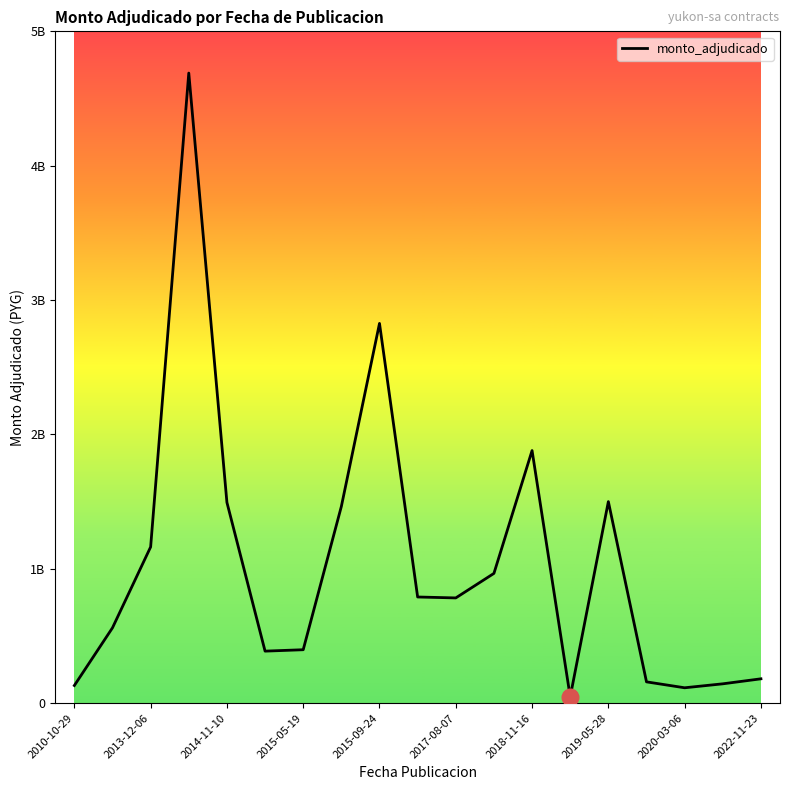

Does the chart display data point markers on the line(s)?

No